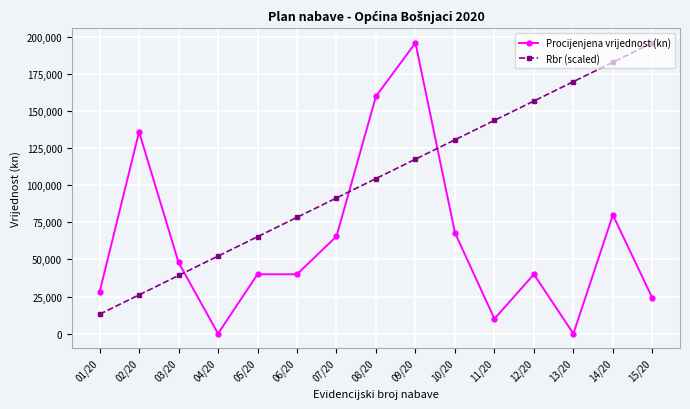

At how many categories does at least one series exceed 84838?

10